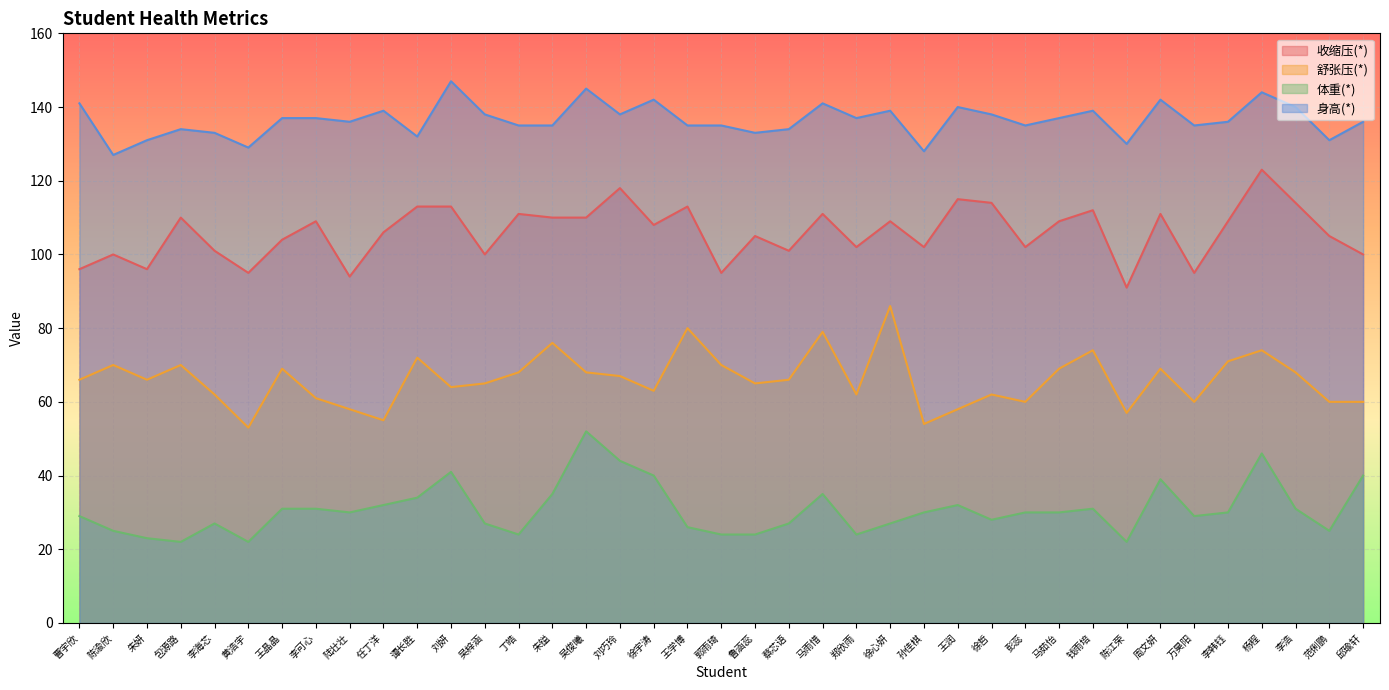

True or false: 收缩压(*) and 体重(*) cross at least once.

False